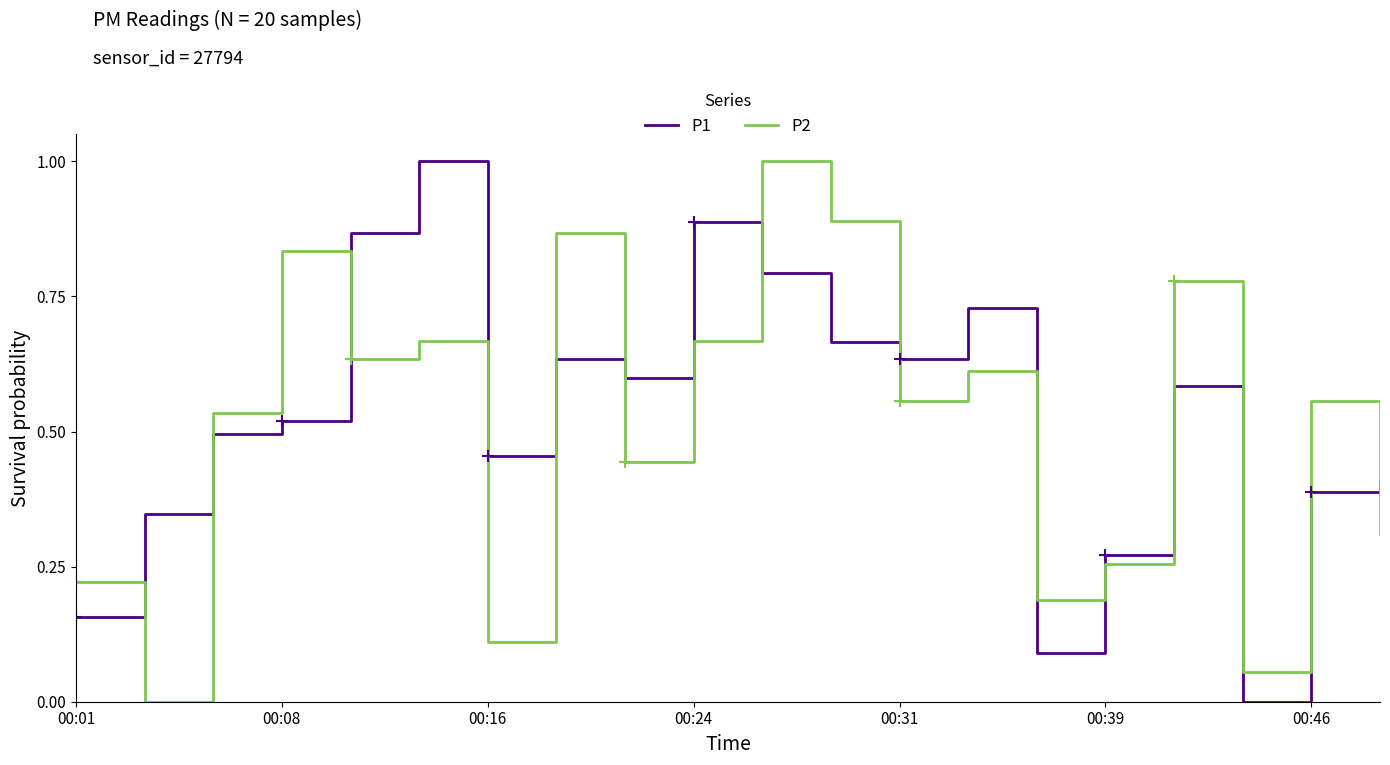

How many values in the P1 series exceed 0?

19